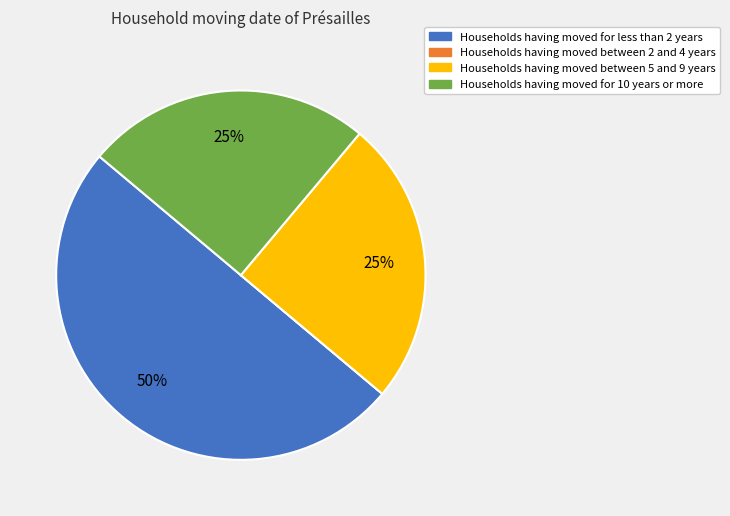

What is the ratio of the value at Households having moved for 10 years or more to the value at Households having moved between 5 and 9 years?

1.0